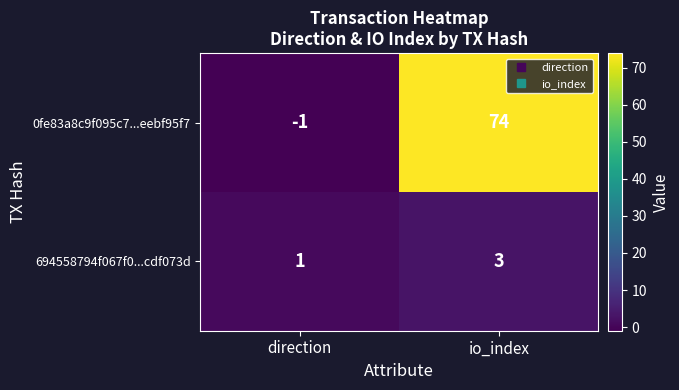

The 0fe83a8c9f095c7...eebf95f7 series shows 115 at io_index. True or false?

False